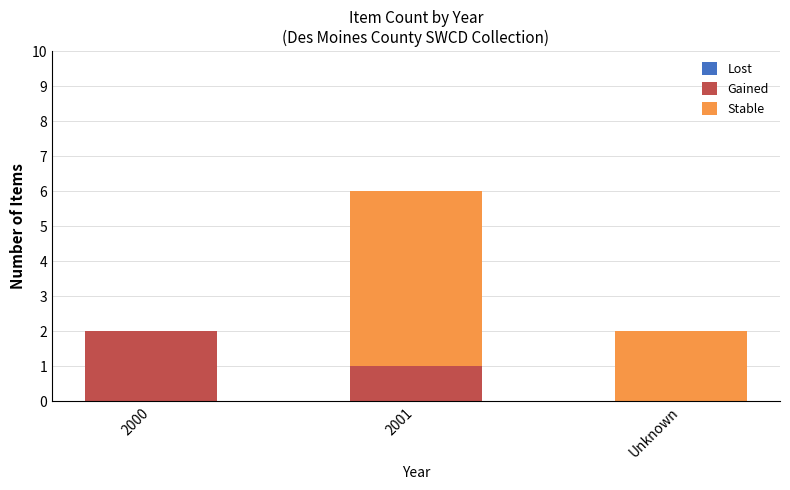

At which category is the sum across all series the highest?

2001